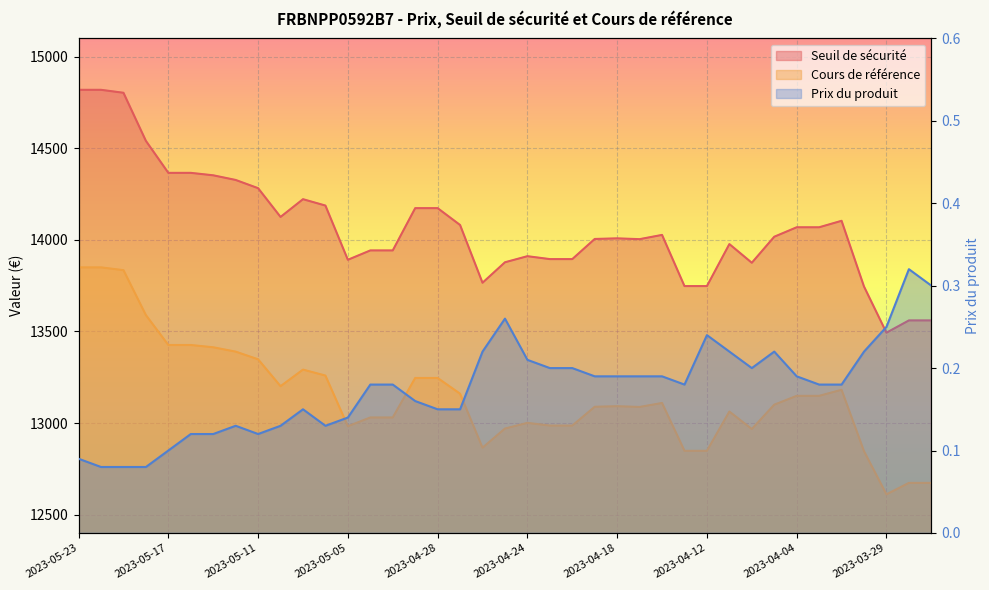

The value of Seuil de sécurité at 2023-05-15 is 22257.3. True or false?

False